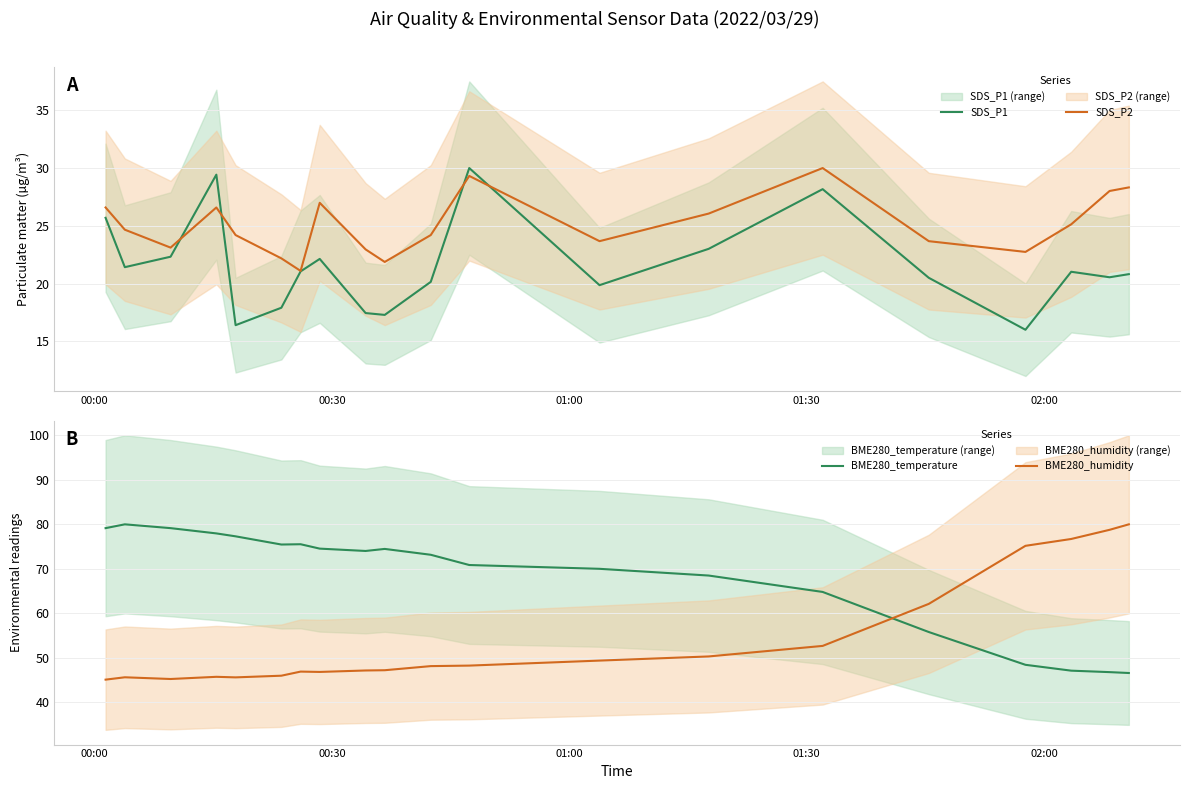

What are all the series names shown in the legend?

SDS_P1, SDS_P2, BME280_temperature, BME280_humidity